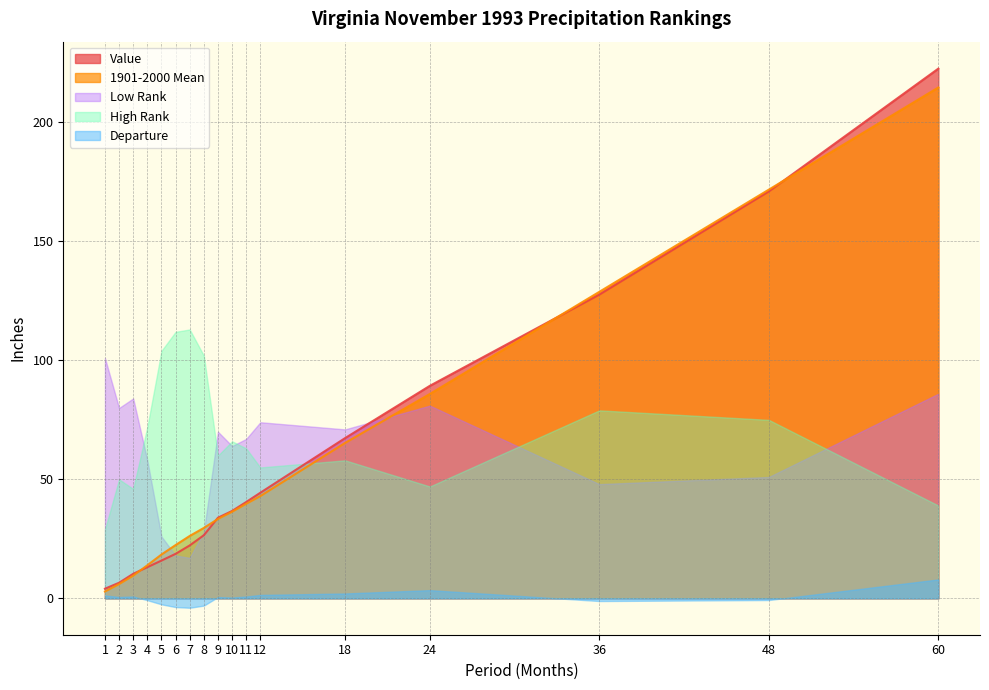

How many lines are shown in the chart?

5